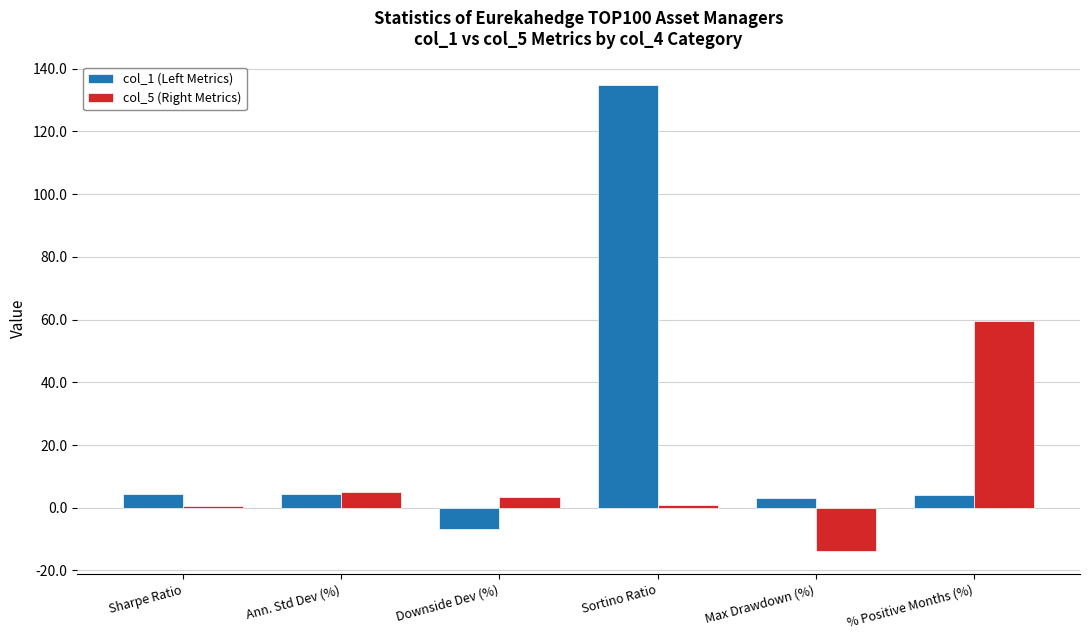

List the series in order of their overall mean, highest first.

col_1 (Left Metrics), col_5 (Right Metrics)